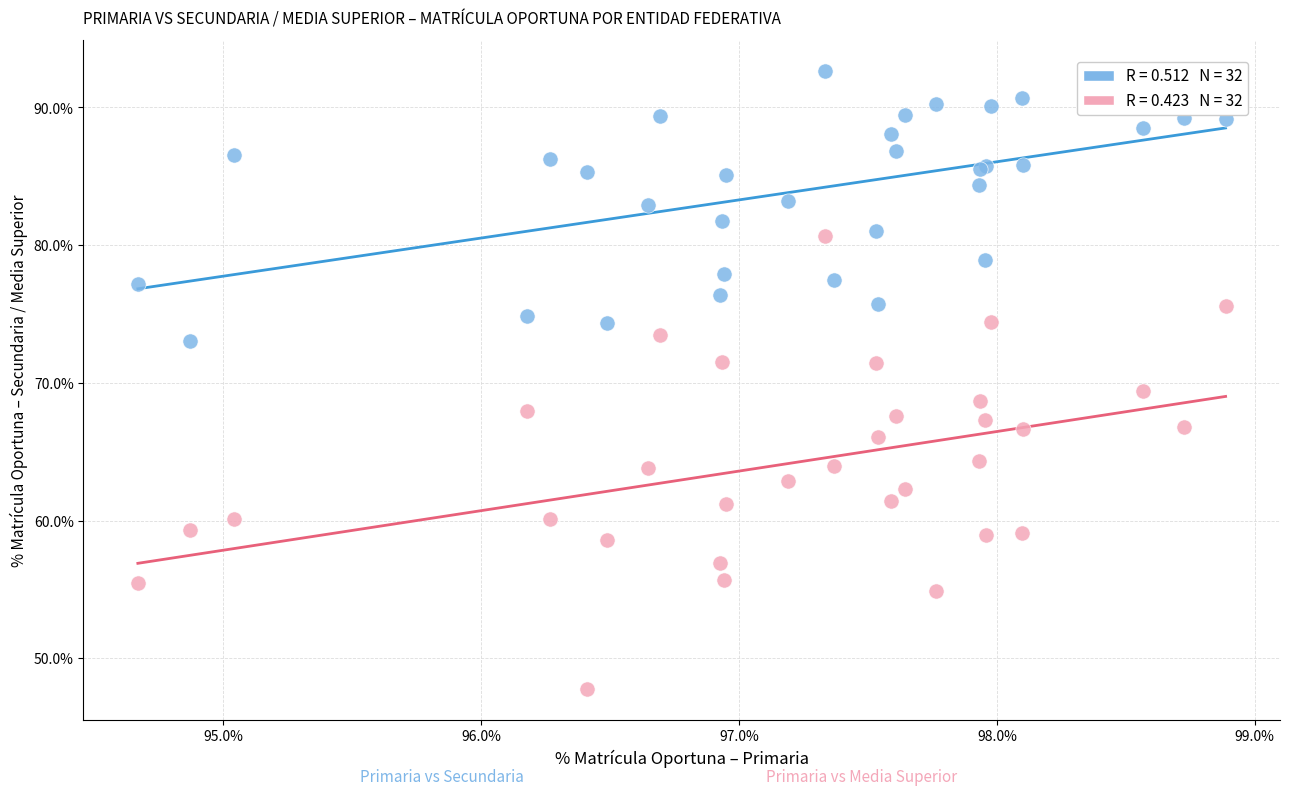

Across all series, what Y value is closest to 70?

69.4